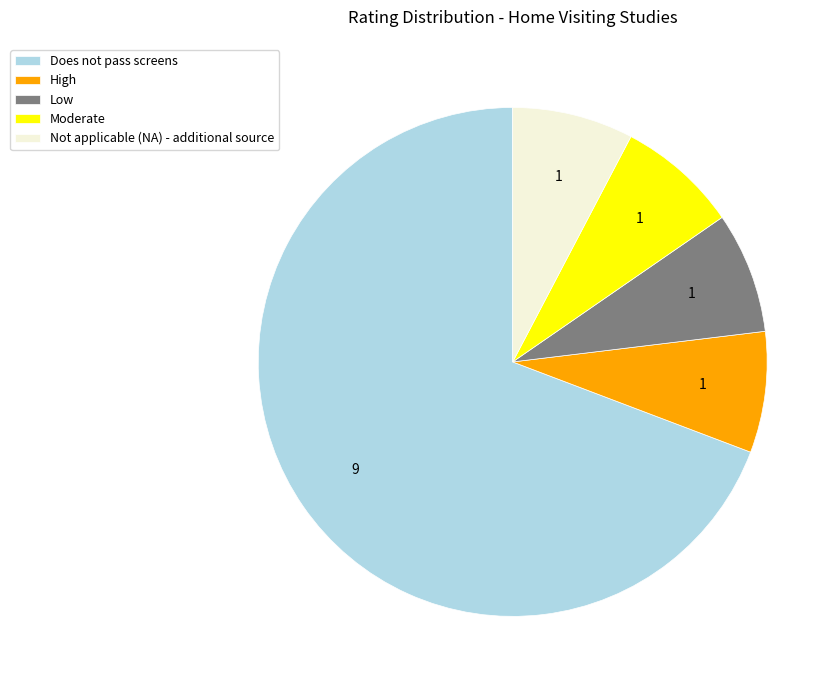

What is the ratio of the value at High to the value at Not applicable (NA) - additional source?

1.0